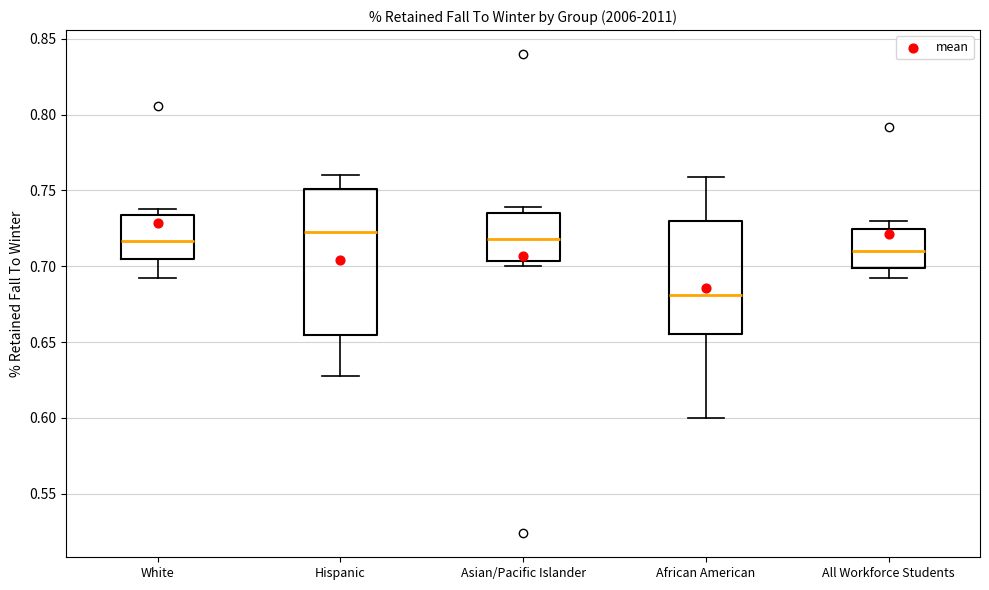

Reading left to right, read every box against the y-axis: the position of its median line, the range the box covers, and the ends of its whiskers. The values are not printed on the chart, so give them approximately, as read against the axis.

White: median 0.715, box 0.705 to 0.735, whiskers 0.690 to 0.740
Hispanic: median 0.720, box 0.655 to 0.750, whiskers 0.630 to 0.760
Asian/Pacific Islander: median 0.720, box 0.705 to 0.735, whiskers 0.700 to 0.740
African American: median 0.680, box 0.655 to 0.730, whiskers 0.600 to 0.760
All Workforce Students: median 0.710, box 0.700 to 0.725, whiskers 0.690 to 0.730